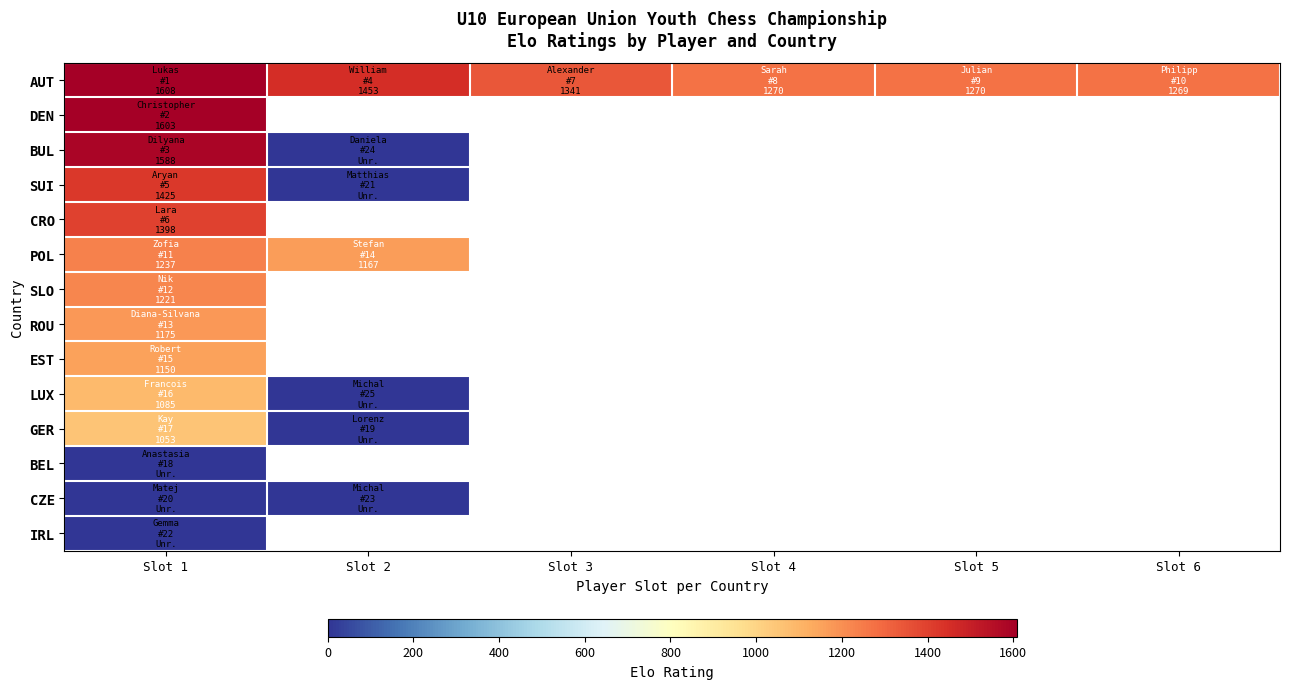

What is the total value across all series at Slot 1?

14543.0